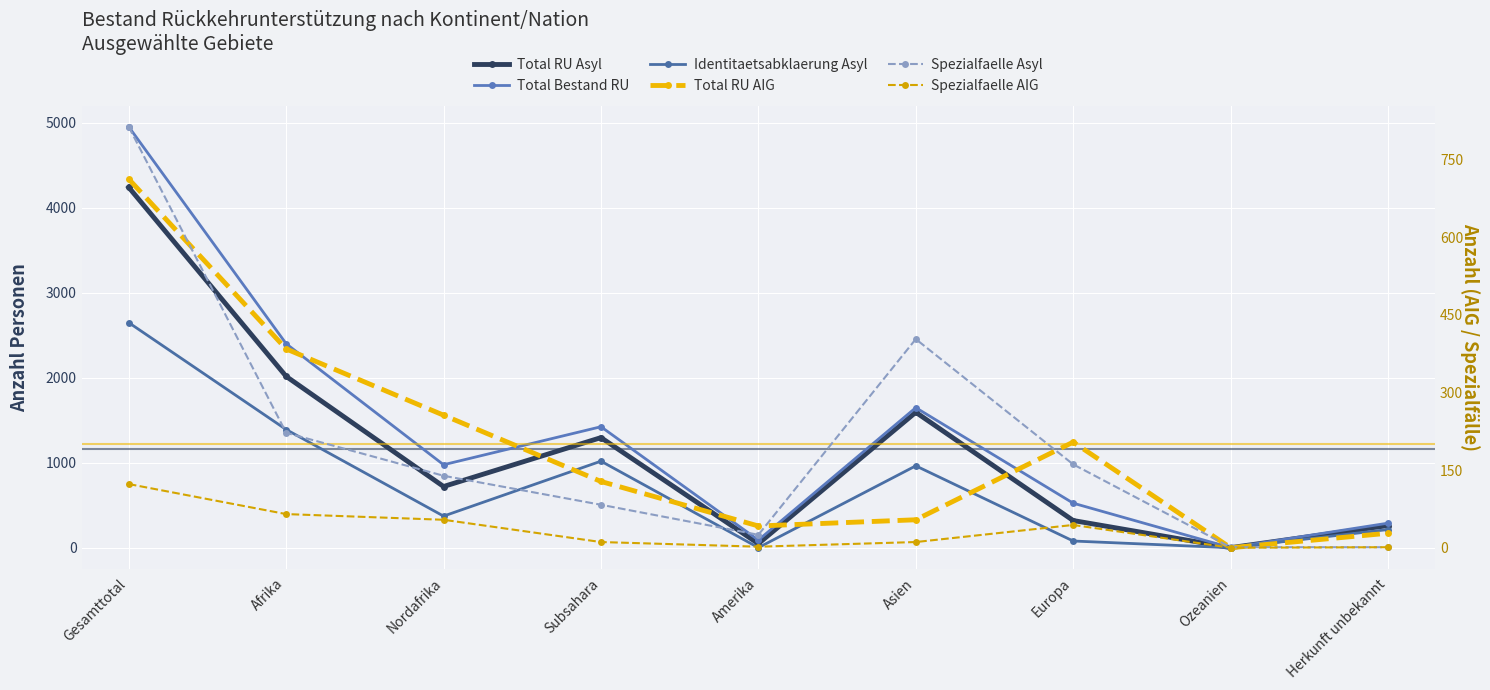

True or false: Total RU Asyl has a value of 1956 at Subsahara.

False